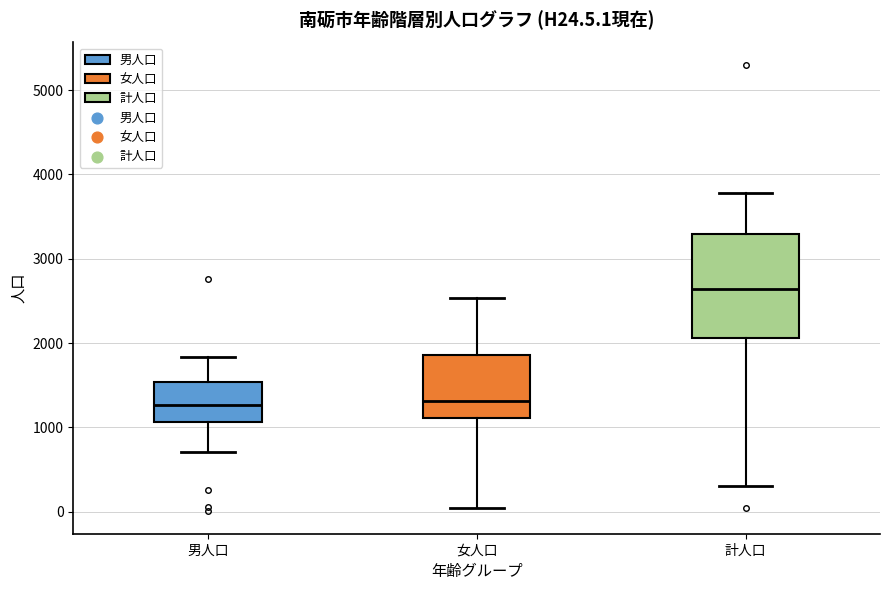

Comparing the boxes themselves (not the whiskers), which one is the tallest?

計人口